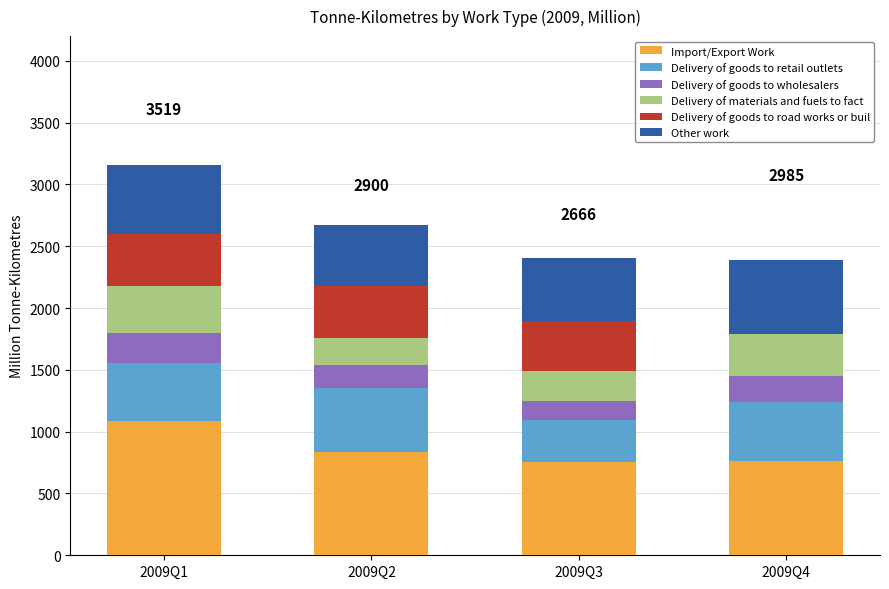

What is the maximum value for Import/Export Work?

1089